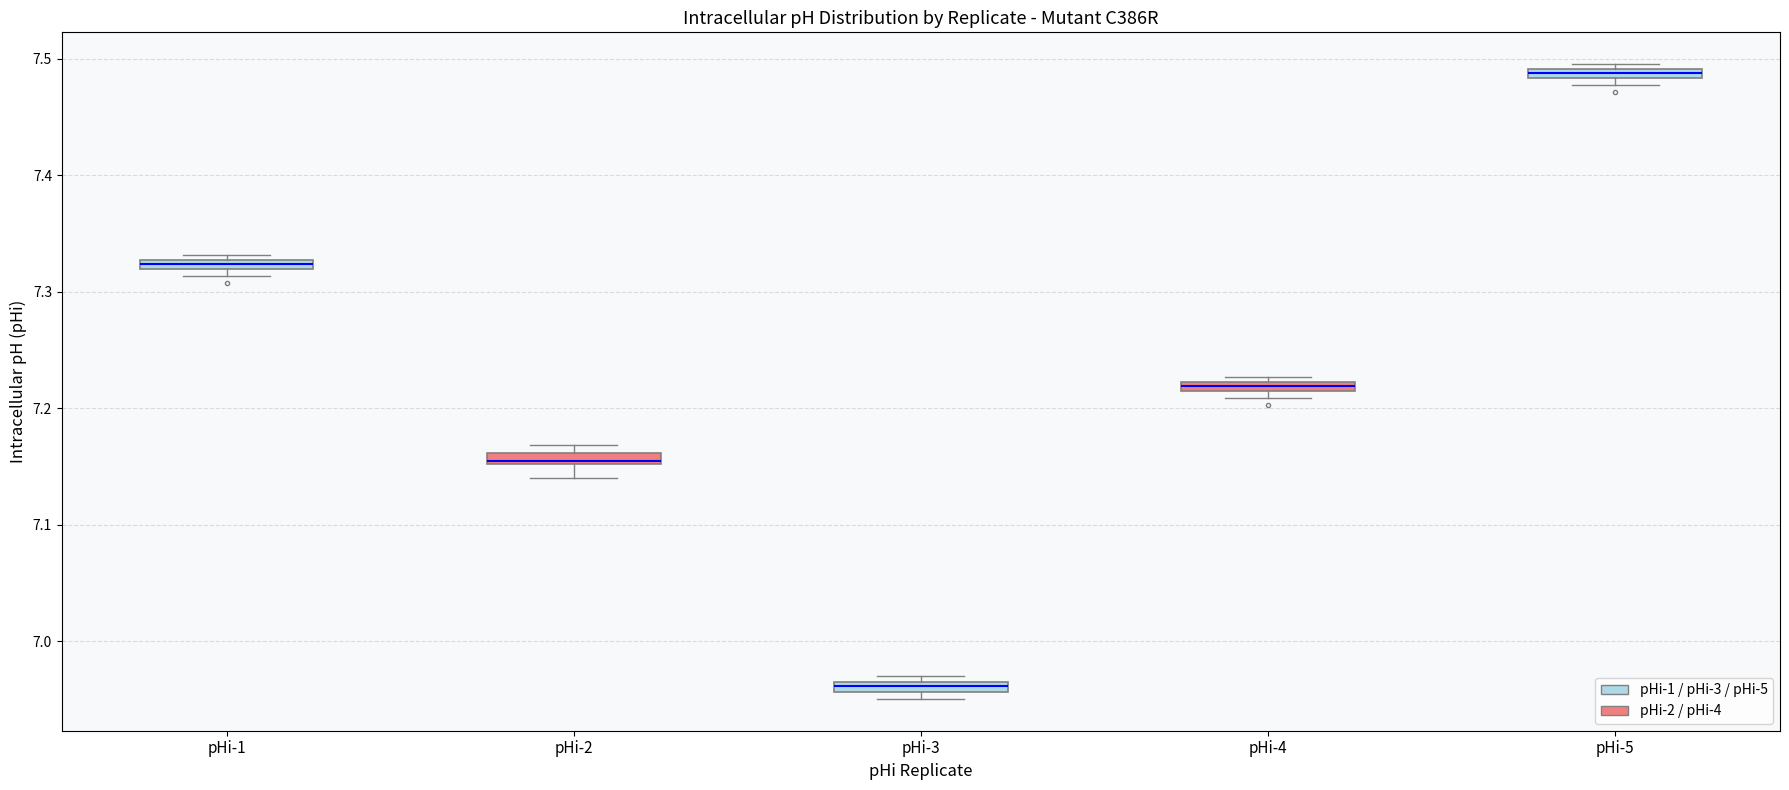

Which box has the lowest median line?

pHi-3